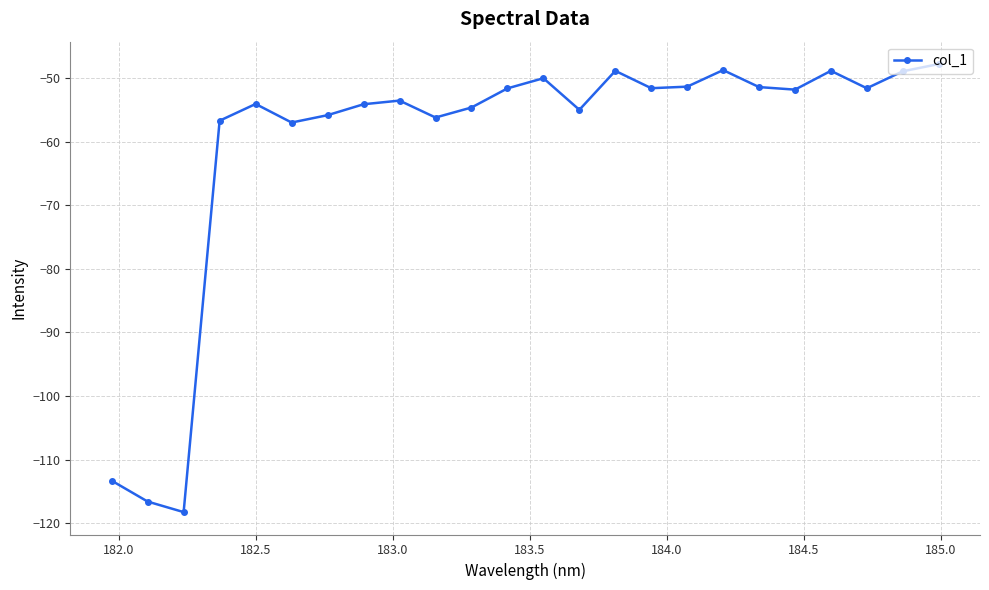

What is the difference between the maximum and minimum values?

70.4